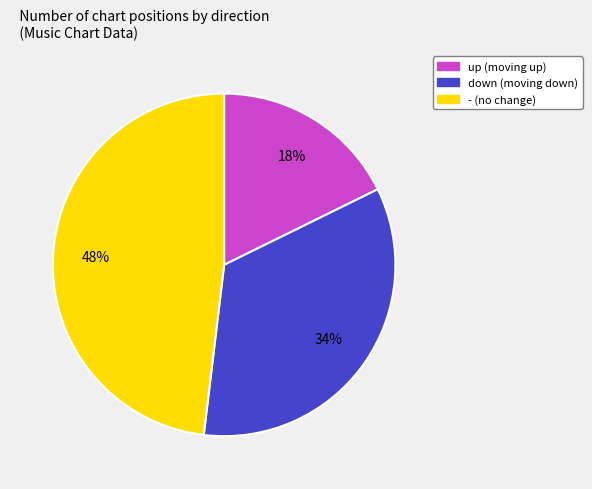

To the nearest percent, what percentage of the pie is up?

18%